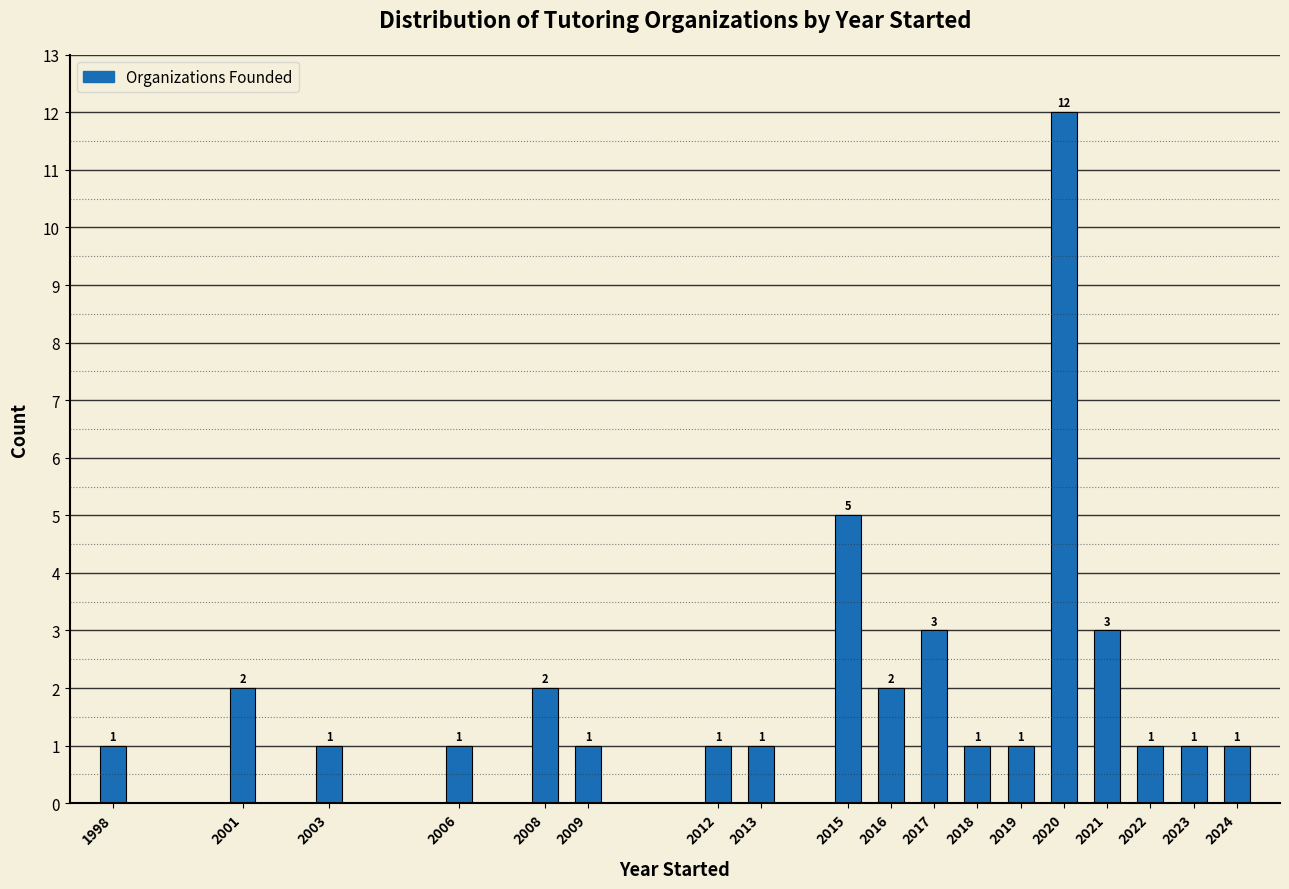

Reading left to right, list all the values displayed in this chart.

1998=1	2001=2	2003=1	2006=1	2008=2	2009=1	2012=1	2013=1	2015=5	2016=2	2017=3	2018=1	2019=1	2020=12	2021=3	2022=1	2023=1	2024=1